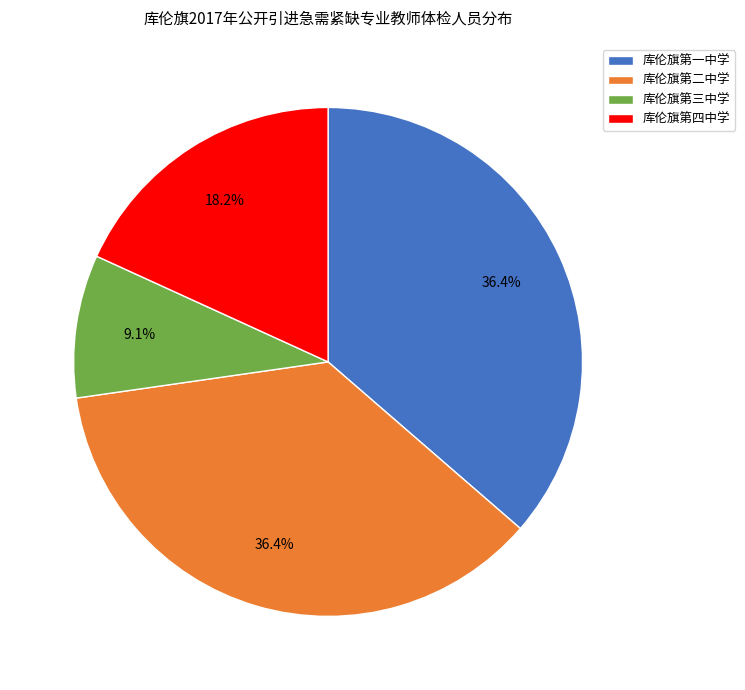

What is the smallest slice in the pie chart?

库伦旗第三中学